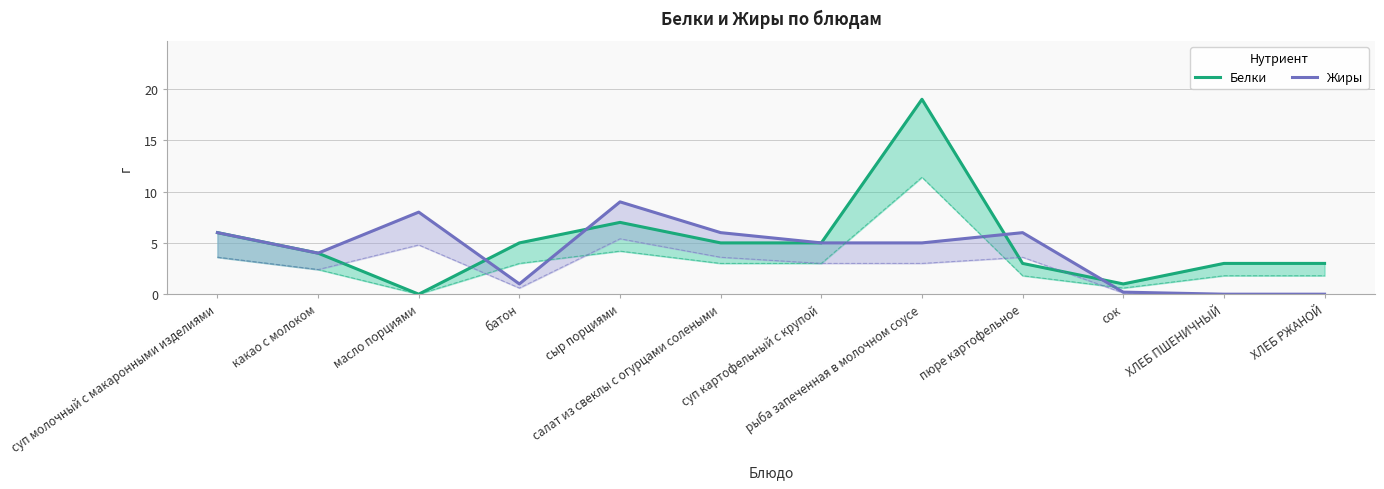

True or false: Белки has more than 1 interior local peaks.

True